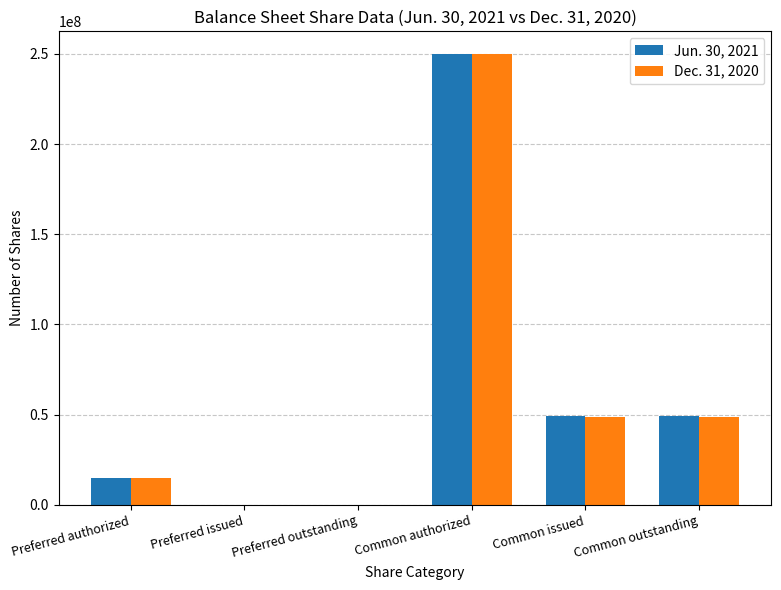

The value of Dec. 31, 2020 at Common outstanding is 48987198. True or false?

True